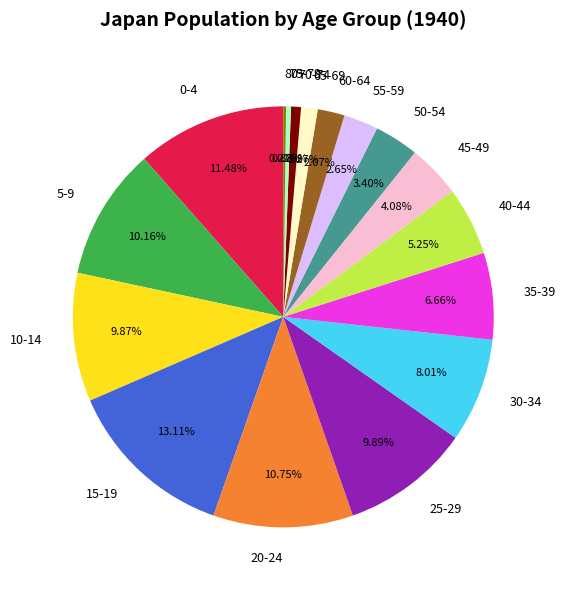

Which category has the biggest portion of the pie?

15-19